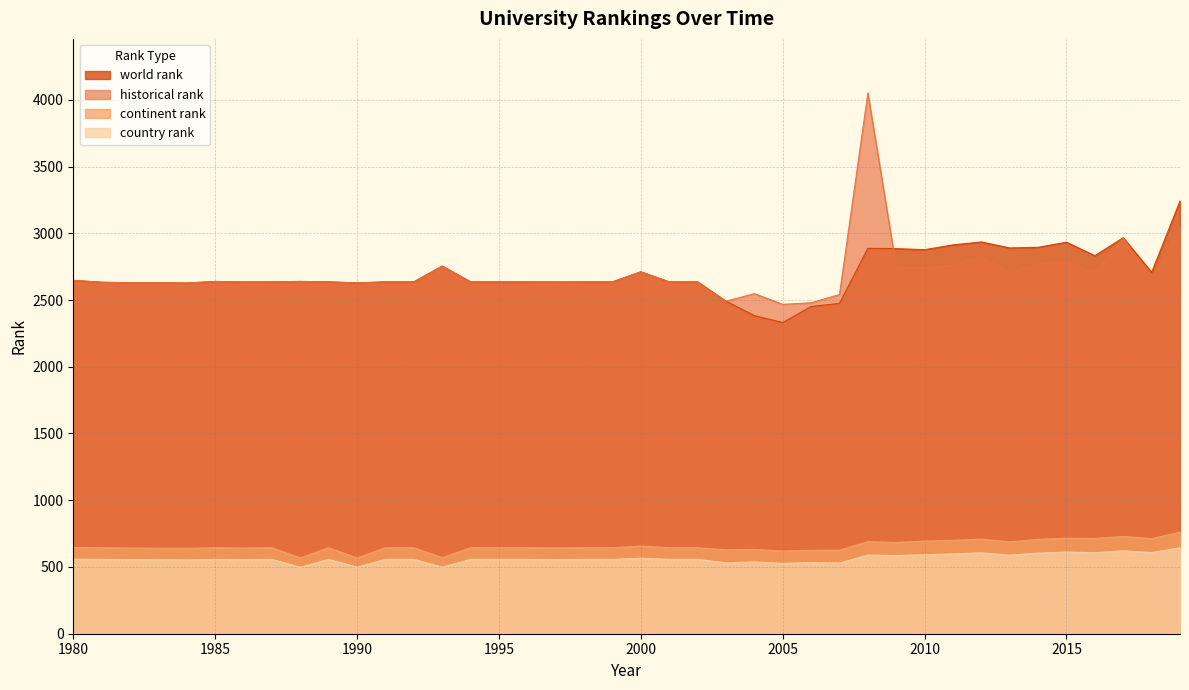

How many data points in historical rank are above 2636?

17